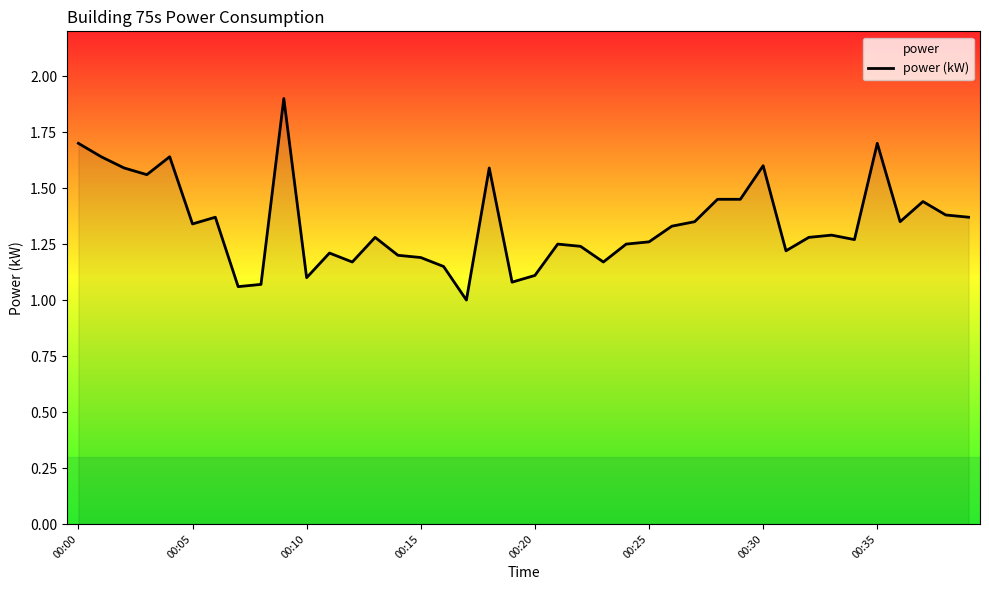

True or false: the data has more than 2 interior local peaks.

True